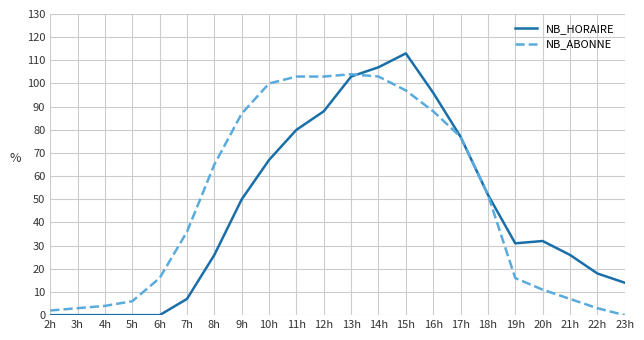

What is the average value of the NB_ABONNE series?

49